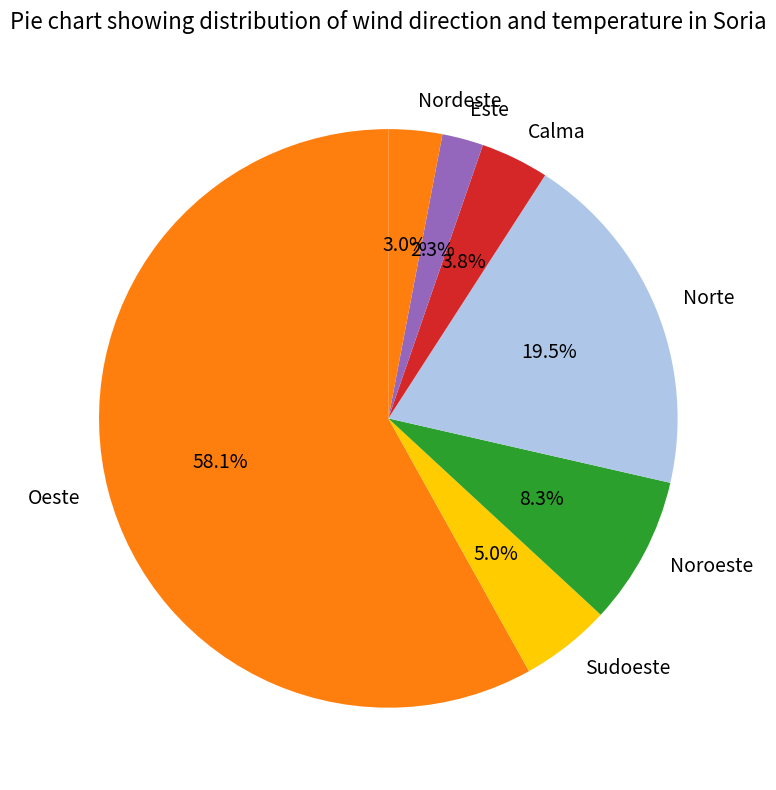

Does Norte account for over 50% of the chart?

No